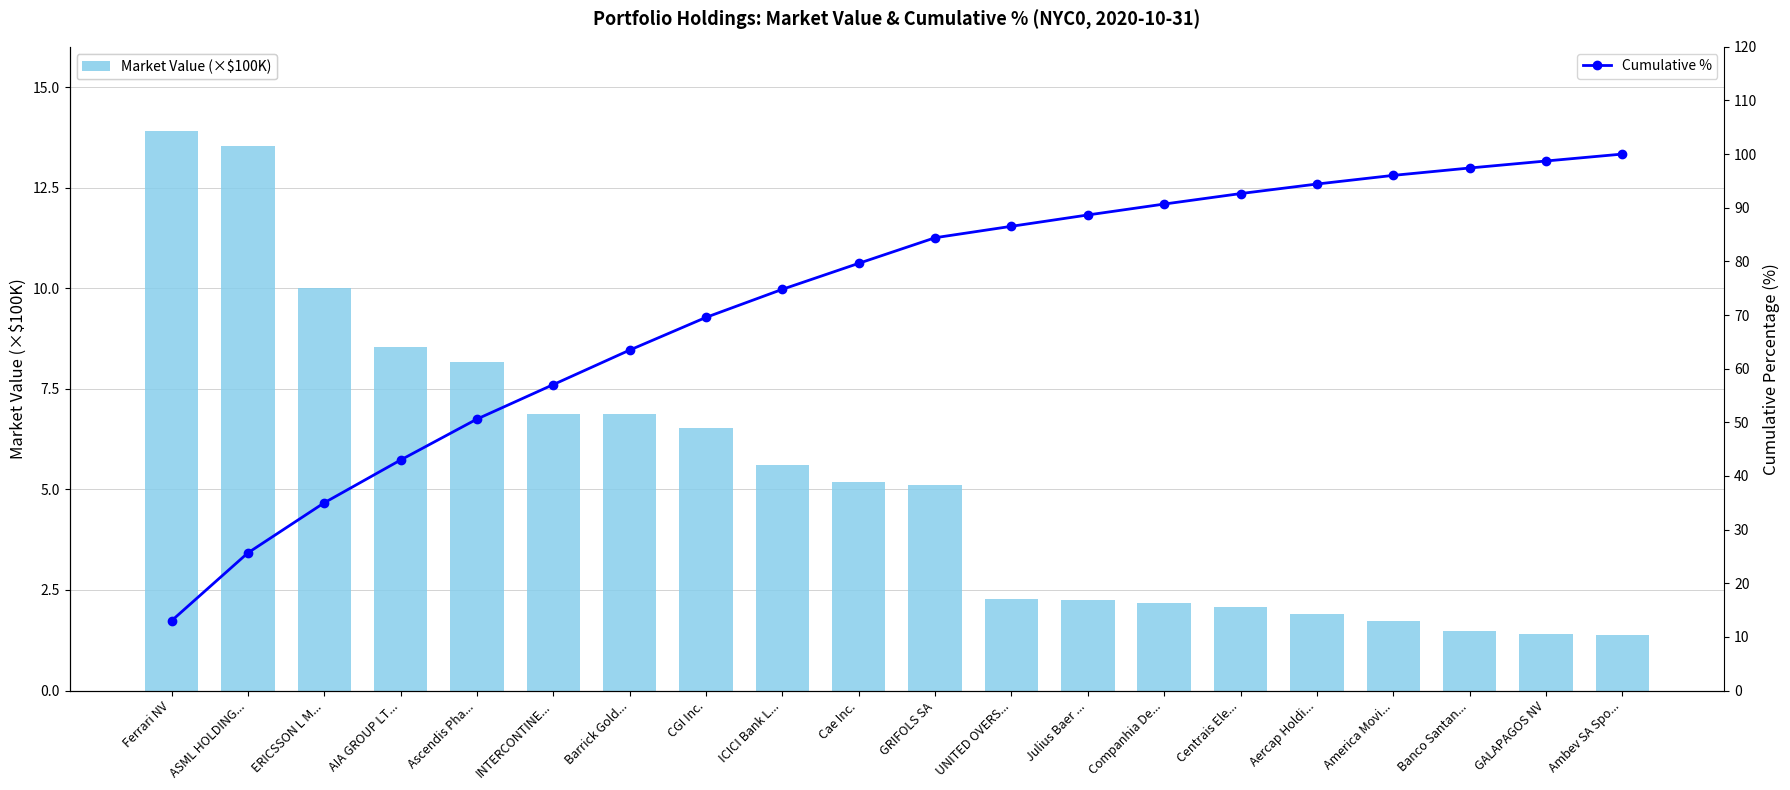

What position from the left is Banco Santan...?

18